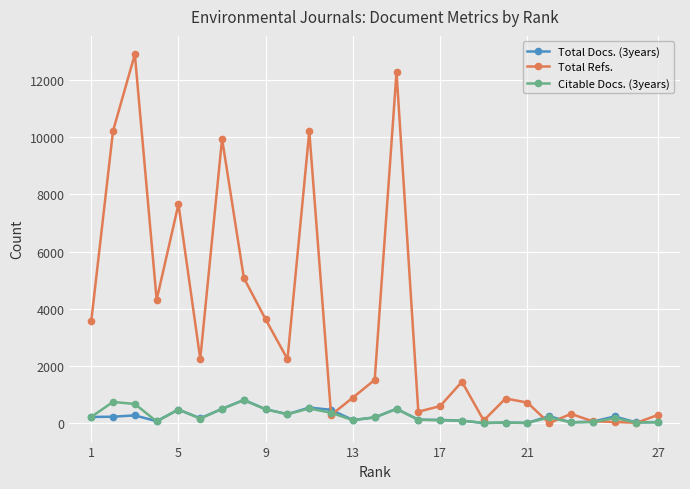

How many series are shown in this chart?

3